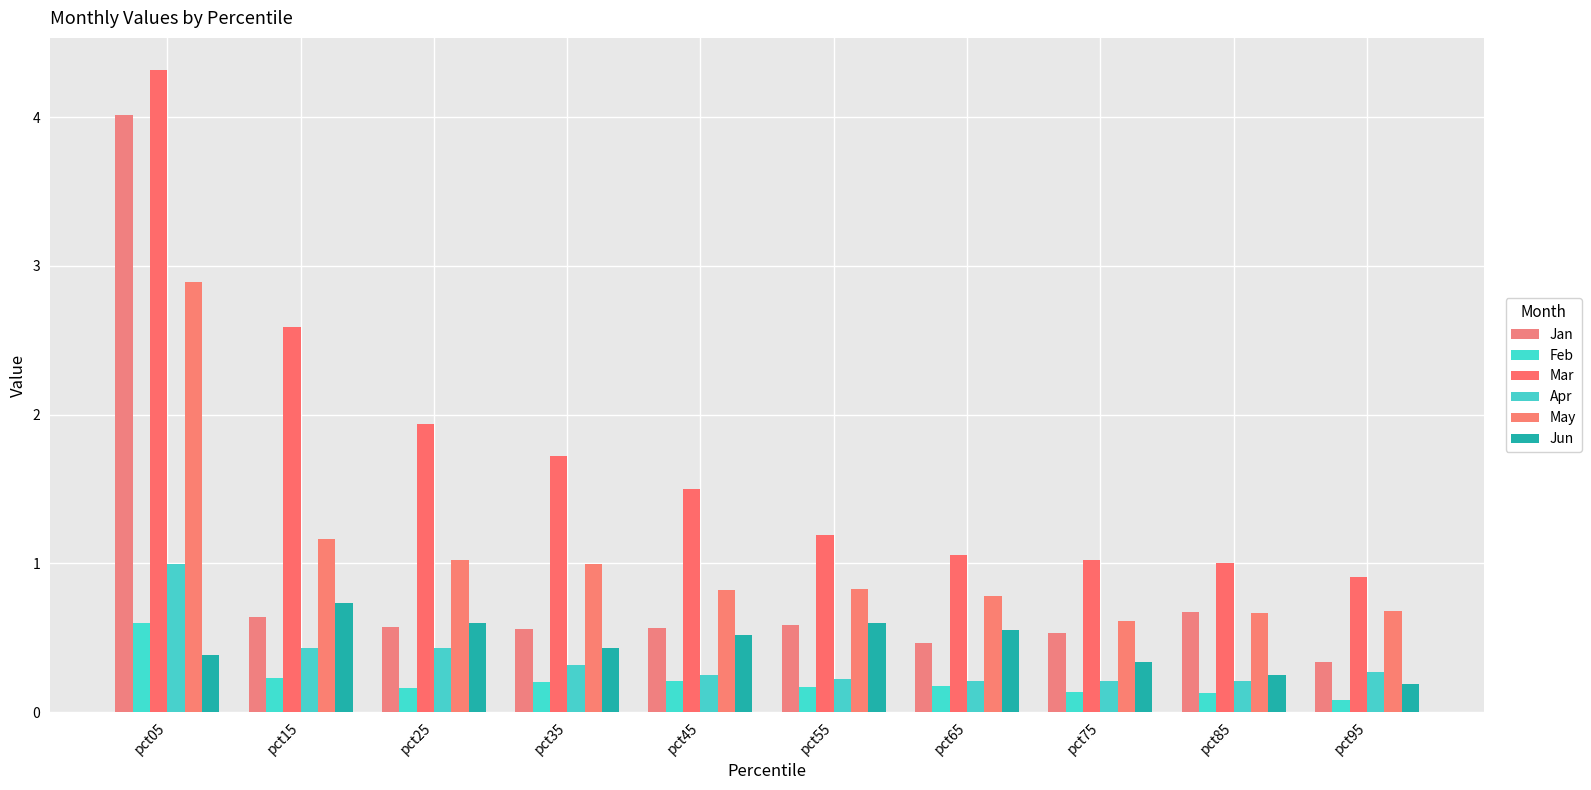

Reading left to right, list all the values displayed in this chart.

Jan: pct05=4.0	pct15=0.6	pct25=0.6	pct35=0.6	pct45=0.6	pct55=0.6	pct65=0.5	pct75=0.5	pct85=0.7	pct95=0.3
Feb: pct05=0.6	pct15=0.2	pct25=0.2	pct35=0.2	pct45=0.2	pct55=0.2	pct65=0.2	pct75=0.1	pct85=0.1	pct95=0.1
Mar: pct05=4.3	pct15=2.6	pct25=1.9	pct35=1.7	pct45=1.5	pct55=1.2	pct65=1.1	pct75=1.0	pct85=1.0	pct95=0.9
Apr: pct05=1.0	pct15=0.4	pct25=0.4	pct35=0.3	pct45=0.2	pct55=0.2	pct65=0.2	pct75=0.2	pct85=0.2	pct95=0.3
May: pct05=2.9	pct15=1.2	pct25=1.0	pct35=1.0	pct45=0.8	pct55=0.8	pct65=0.8	pct75=0.6	pct85=0.7	pct95=0.7
Jun: pct05=0.4	pct15=0.7	pct25=0.6	pct35=0.4	pct45=0.5	pct55=0.6	pct65=0.5	pct75=0.3	pct85=0.3	pct95=0.2